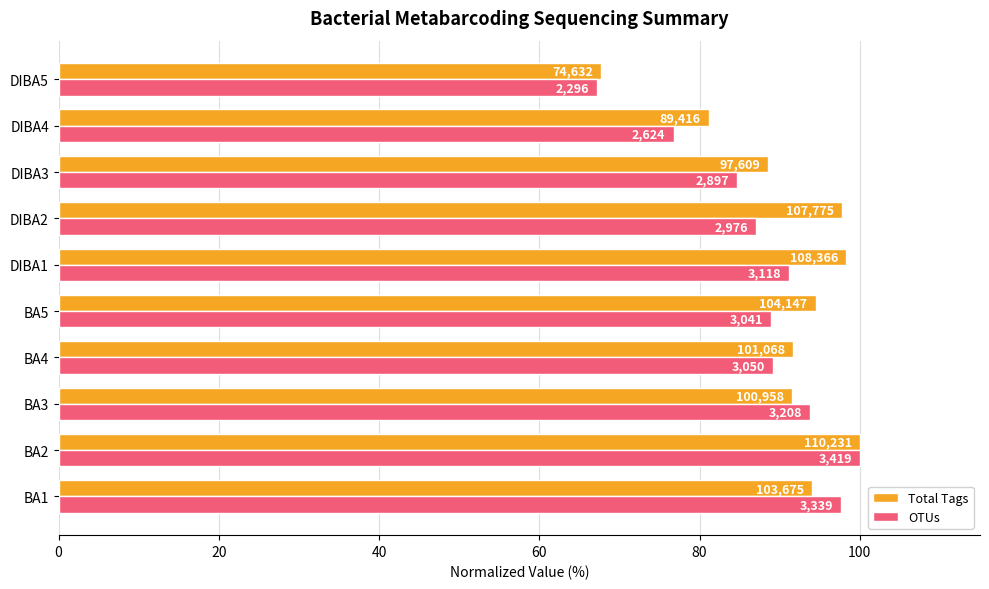

What are all the series names shown in the legend?

Total Tags, OTUs